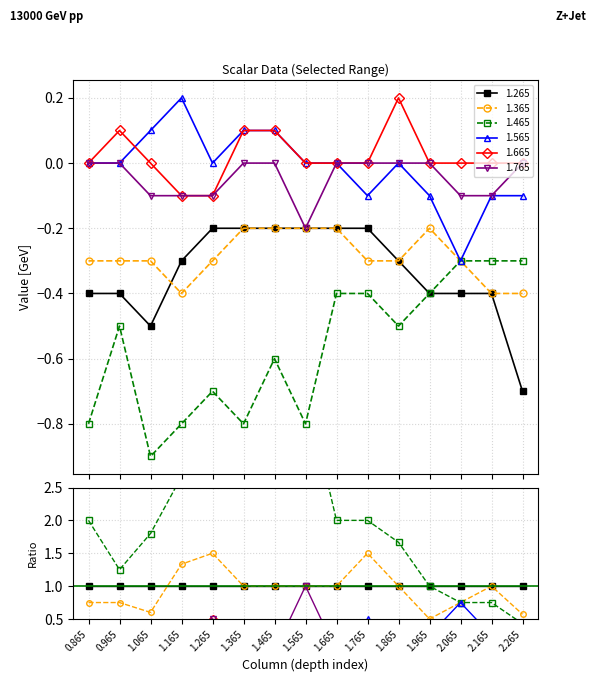

What is the maximum value shown in the chart?

0.2